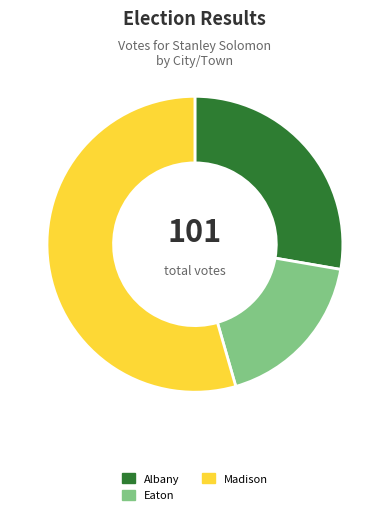

Does Albany account for over 50% of the chart?

No